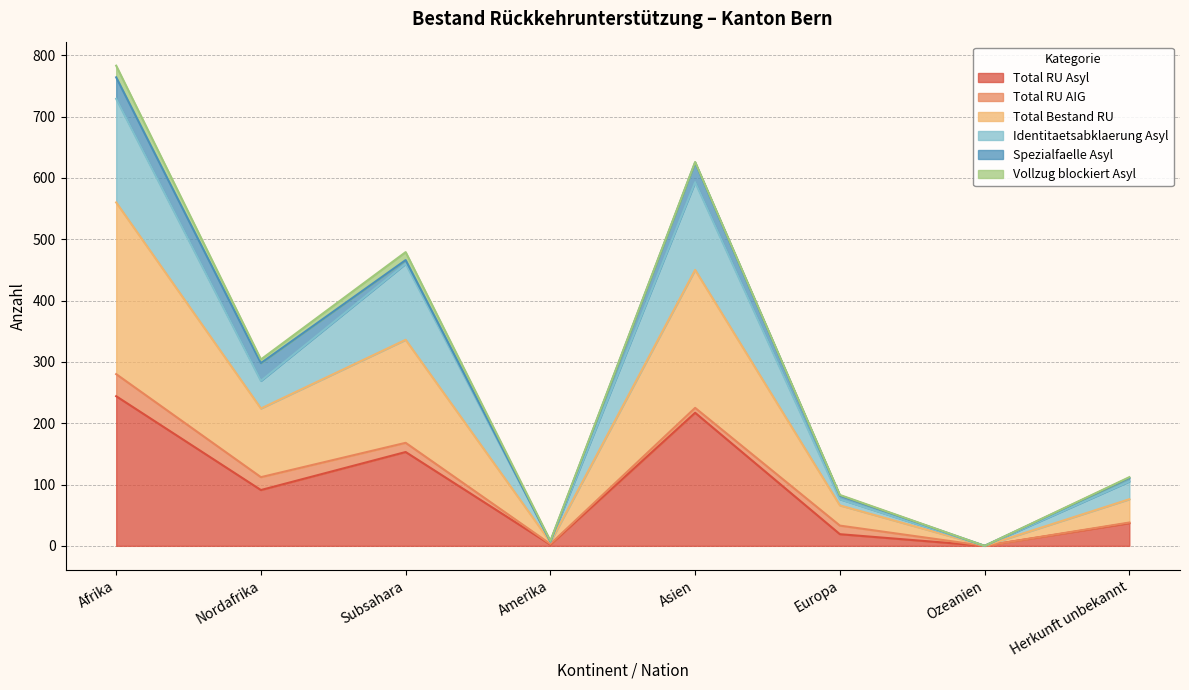

Between Europa and Herkunft unbekannt, which series saw the biggest shift?

Identitaetsabklaerung Asyl